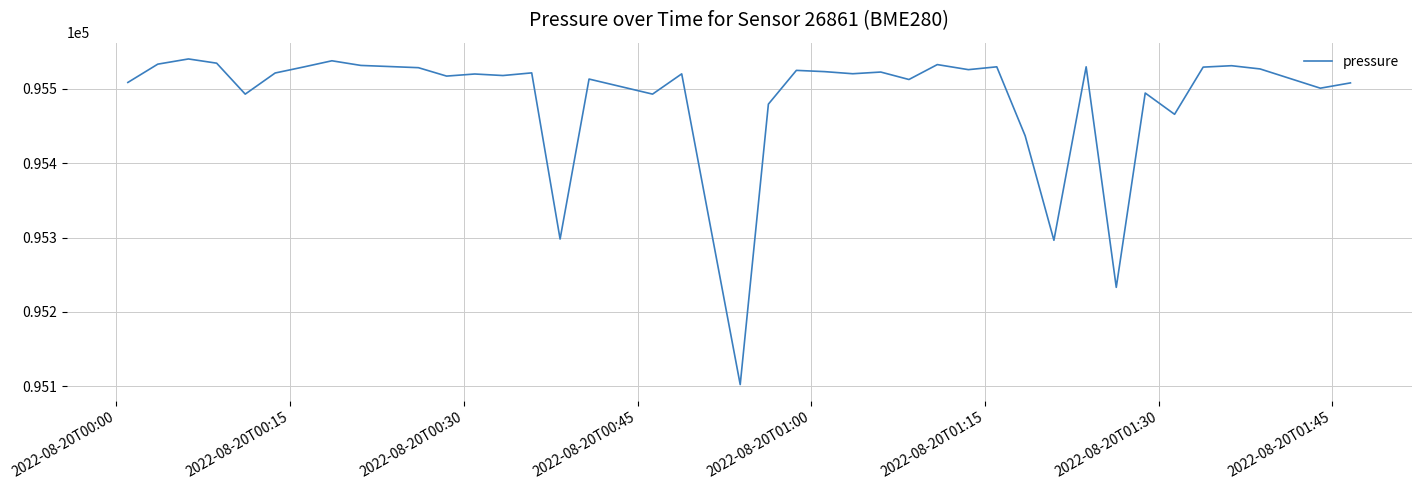

What is the difference between the maximum and minimum values?

438.1